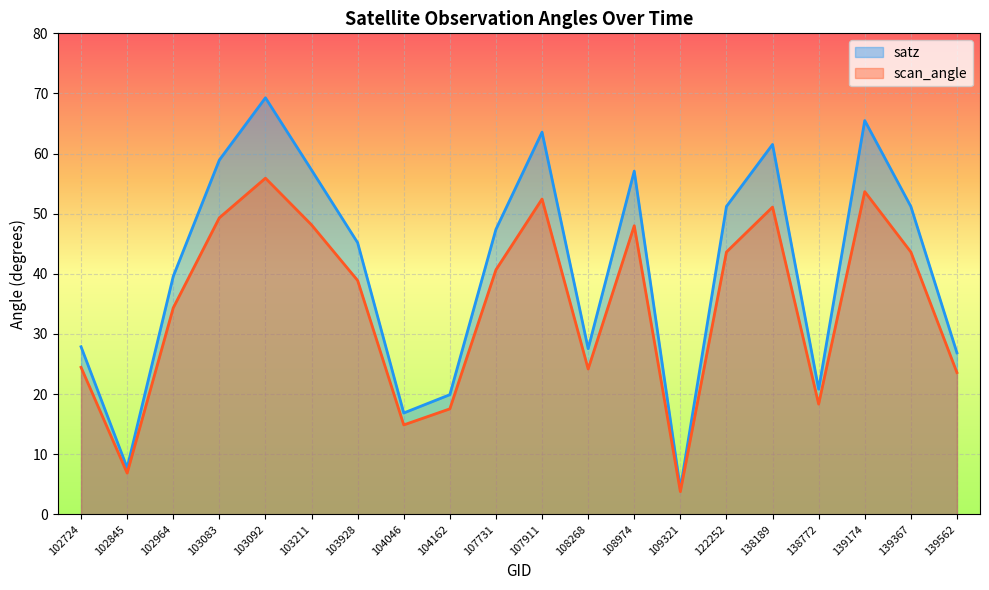

What is the sum of the scan_angle values at 139367 and 104162?

61.2